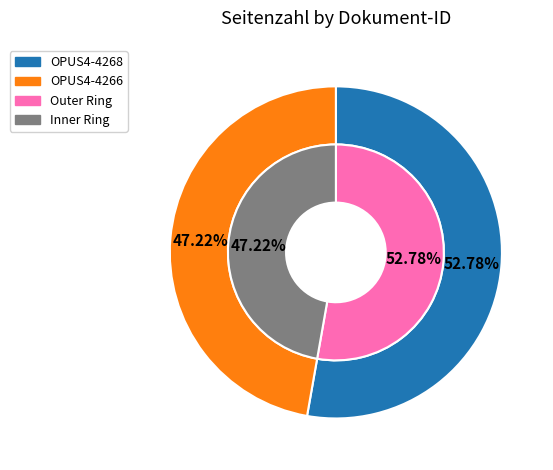

To the nearest percent, what portion does OPUS4-4268 represent?

53%